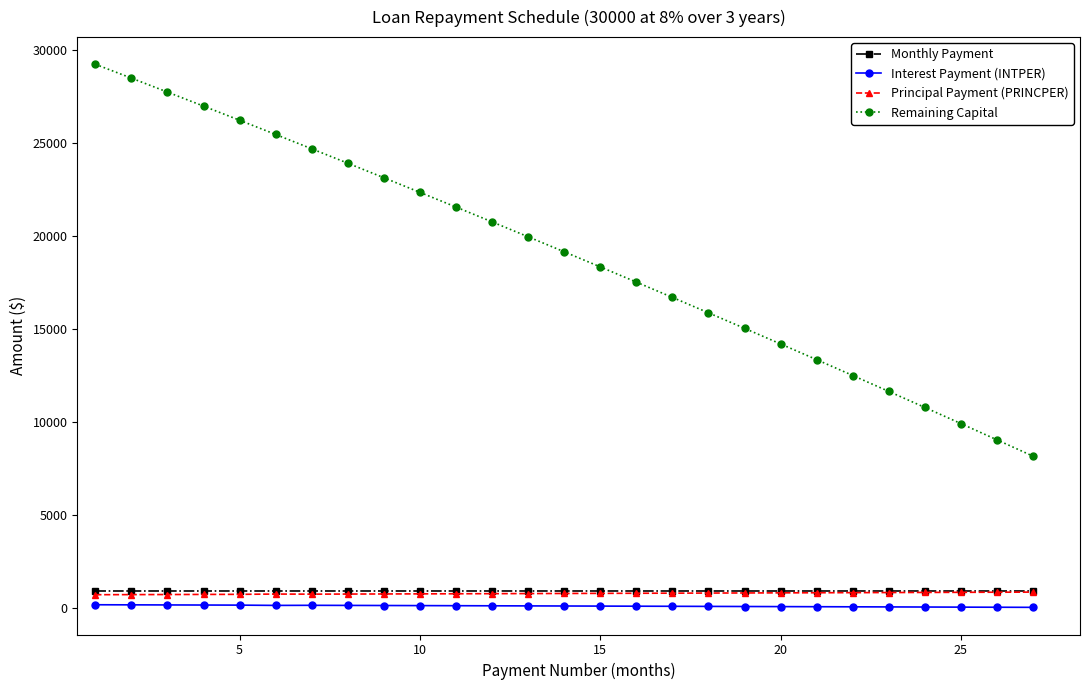

At how many categories does at least one series exceed 26415?

4